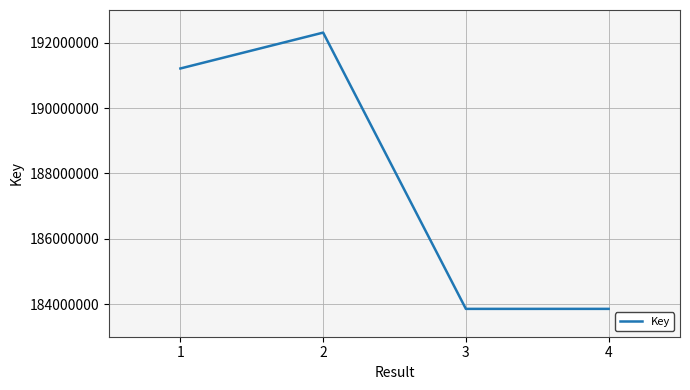

Where is the first local maximum?

2